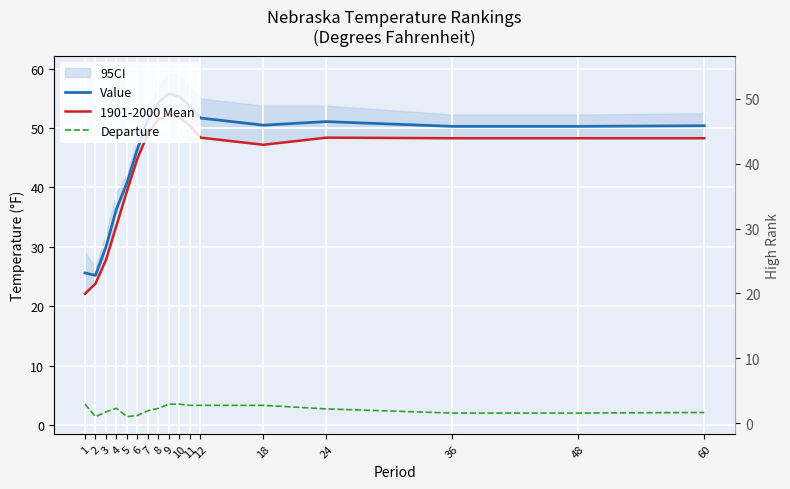

How many interior local valleys does the Value series have?

2